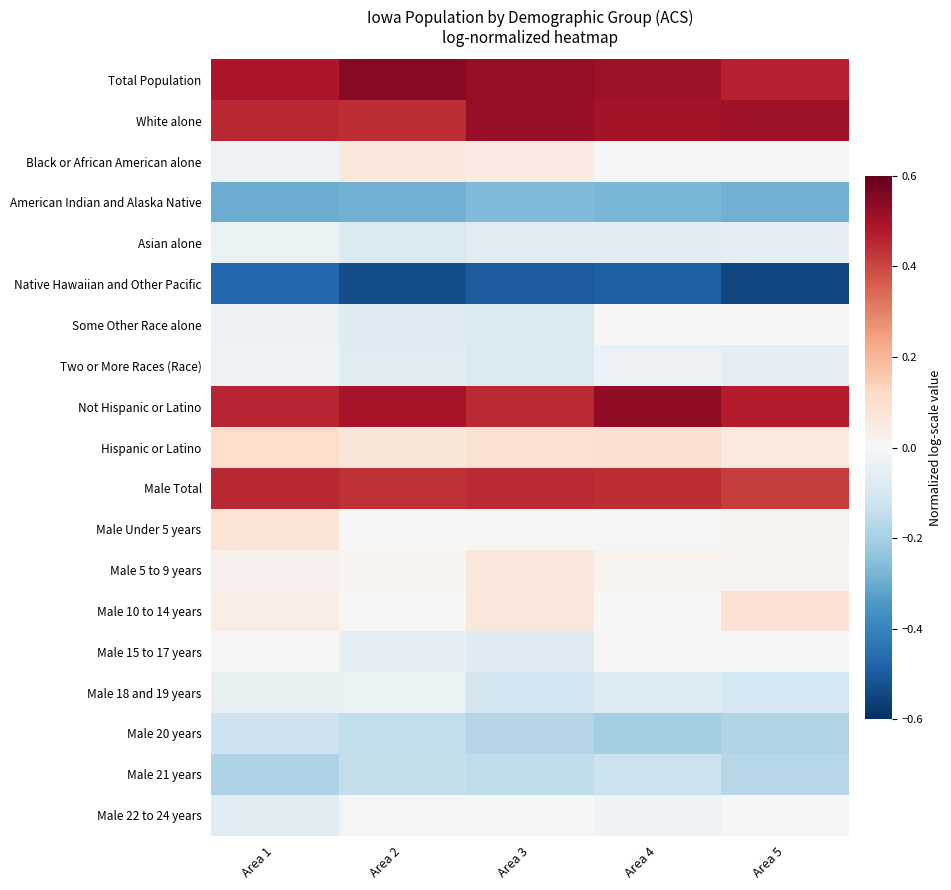

Reading left to right, transcribe all the data shown in this chart.

Total Population: Area 1=0.5	Area 2=0.5	Area 3=0.5	Area 4=0.5	Area 5=0.5
White alone: Area 1=0.5	Area 2=0.4	Area 3=0.5	Area 4=0.5	Area 5=0.5
Black or African American alone: Area 1=-0.0	Area 2=0.1	Area 3=0.1	Area 4=-0.0	Area 5=-0.0
American Indian and Alaska Native: Area 1=-0.3	Area 2=-0.3	Area 3=-0.3	Area 4=-0.3	Area 5=-0.3
Asian alone: Area 1=-0.0	Area 2=-0.1	Area 3=-0.1	Area 4=-0.1	Area 5=-0.1
Native Hawaiian and Other Pacific: Area 1=-0.5	Area 2=-0.5	Area 3=-0.5	Area 4=-0.5	Area 5=-0.5
Some Other Race alone: Area 1=-0.0	Area 2=-0.1	Area 3=-0.1	Area 4=-0.0	Area 5=0.0
Two or More Races (Race): Area 1=-0.0	Area 2=-0.1	Area 3=-0.1	Area 4=-0.0	Area 5=-0.1
Not Hispanic or Latino: Area 1=0.5	Area 2=0.5	Area 3=0.4	Area 4=0.5	Area 5=0.5
Hispanic or Latino: Area 1=0.1	Area 2=0.1	Area 3=0.1	Area 4=0.1	Area 5=0.1
Male Total: Area 1=0.5	Area 2=0.4	Area 3=0.4	Area 4=0.4	Area 5=0.4
Male Under 5 years: Area 1=0.1	Area 2=-0.0	Area 3=0.0	Area 4=-0.0	Area 5=0.0
Male 5 to 9 years: Area 1=0.0	Area 2=0.0	Area 3=0.1	Area 4=0.0	Area 5=0.0
Male 10 to 14 years: Area 1=0.0	Area 2=0.0	Area 3=0.1	Area 4=-0.0	Area 5=0.1
Male 15 to 17 years: Area 1=-0.0	Area 2=-0.1	Area 3=-0.1	Area 4=0.0	Area 5=-0.0
Male 18 and 19 years: Area 1=-0.0	Area 2=-0.0	Area 3=-0.1	Area 4=-0.1	Area 5=-0.1
Male 20 years: Area 1=-0.1	Area 2=-0.1	Area 3=-0.2	Area 4=-0.2	Area 5=-0.2
Male 21 years: Area 1=-0.2	Area 2=-0.1	Area 3=-0.2	Area 4=-0.1	Area 5=-0.2
Male 22 to 24 years: Area 1=-0.1	Area 2=-0.0	Area 3=-0.0	Area 4=-0.0	Area 5=-0.0